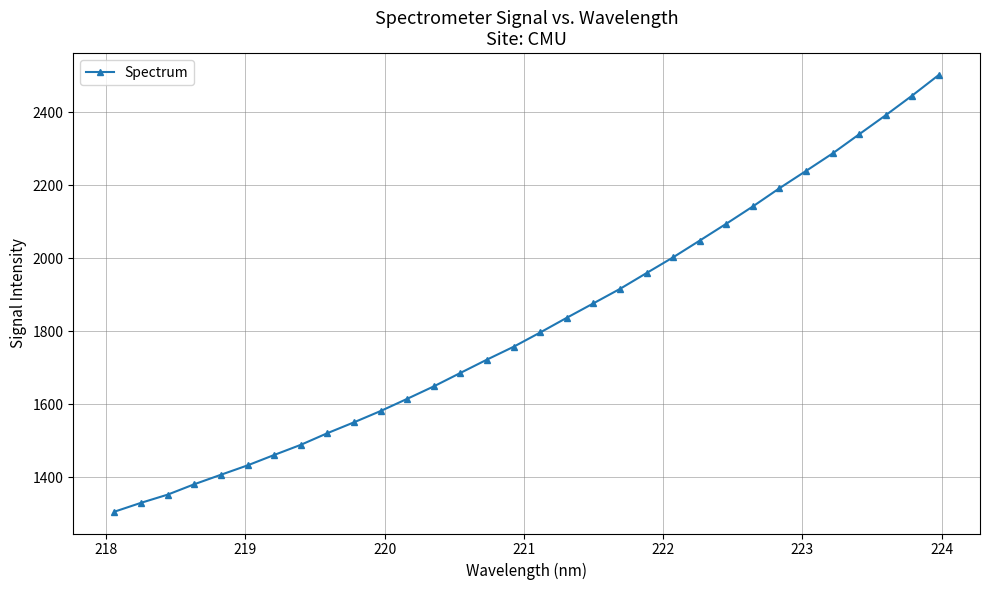

What is the value of the 26th point from the left?

2191.6